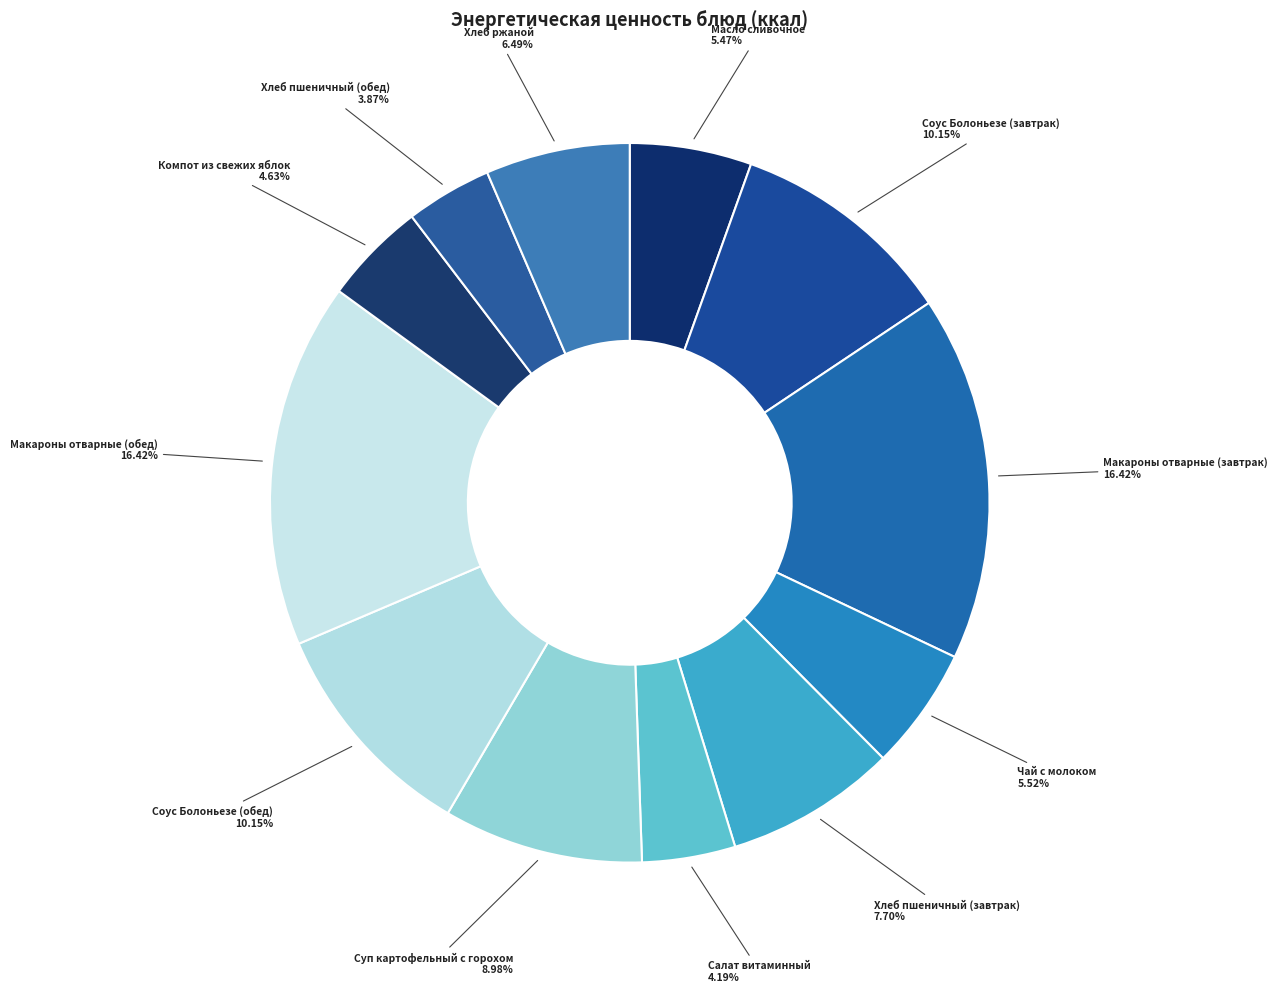

Count the number of slices in the pie.

12